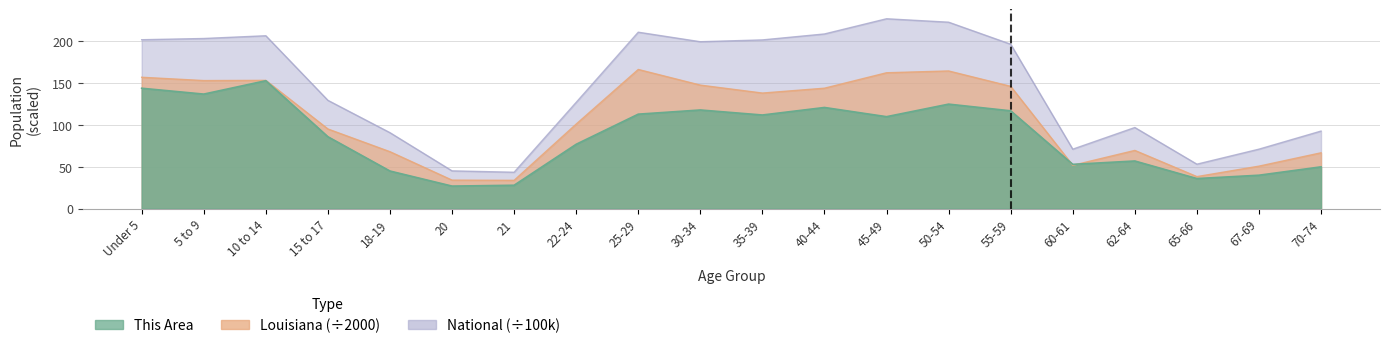

Does the chart display data point markers on the line(s)?

No